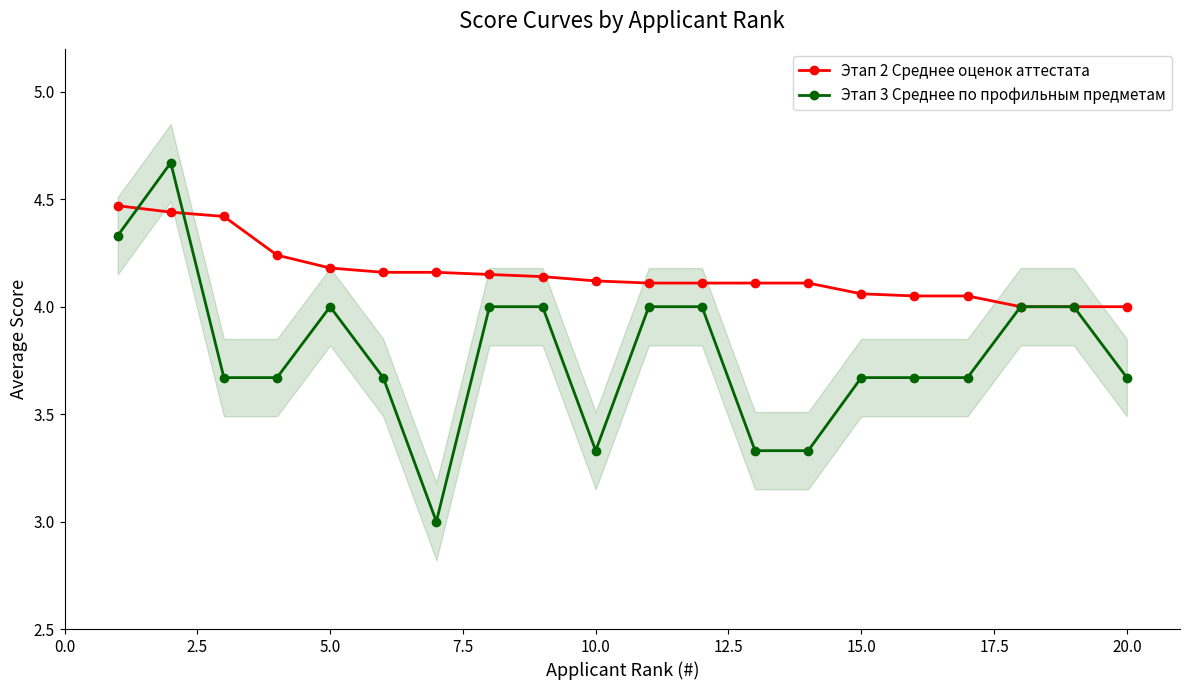

What is the lowest value of the Этап 3 Среднее по профильным предметам series?

3.0